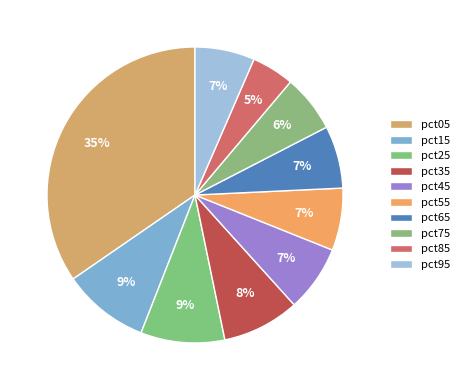

What percentage do pct95 and pct45 together represent?

13.8%